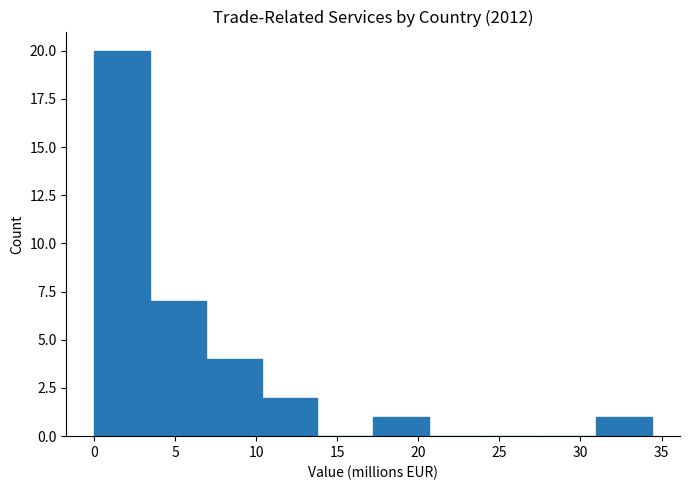

Over which range of the x-axis is the bar tallest?

0.0 to 3.5